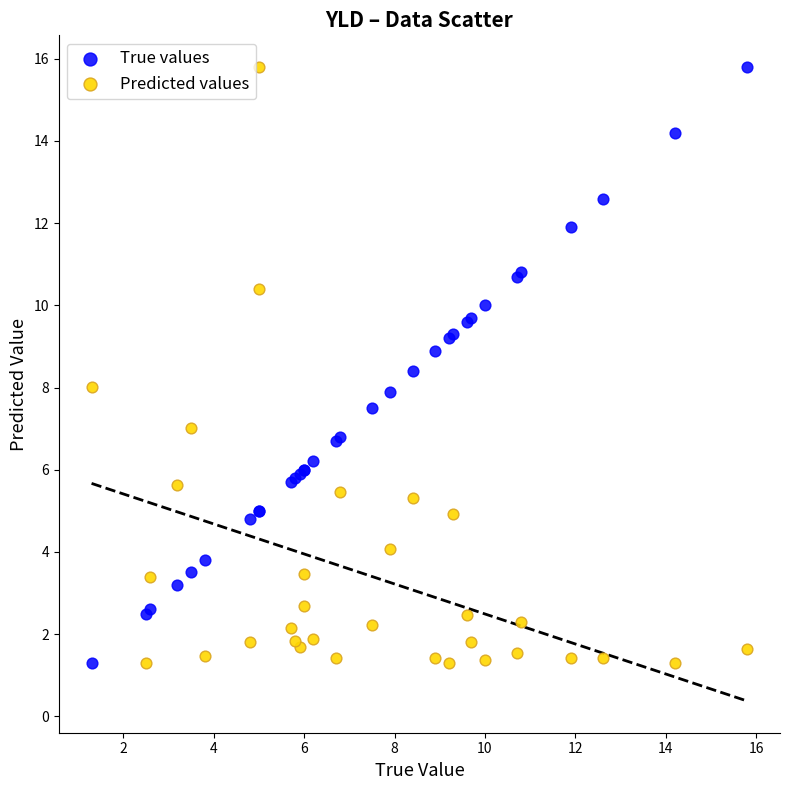

What are all the series names shown in the legend?

True values, Predicted values